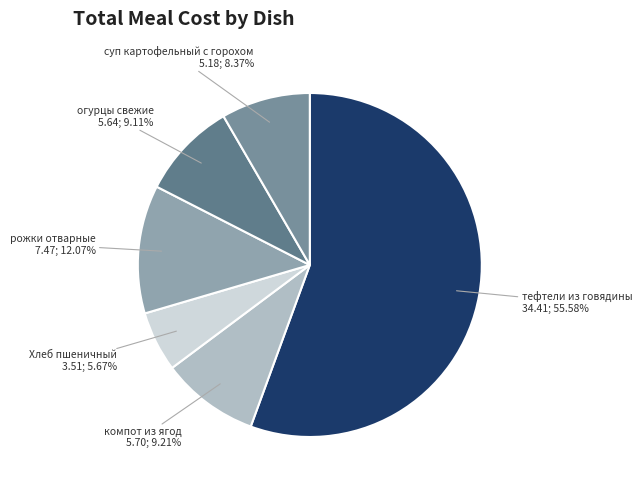

Which category has the smallest portion of the pie?

Хлеб пшеничный